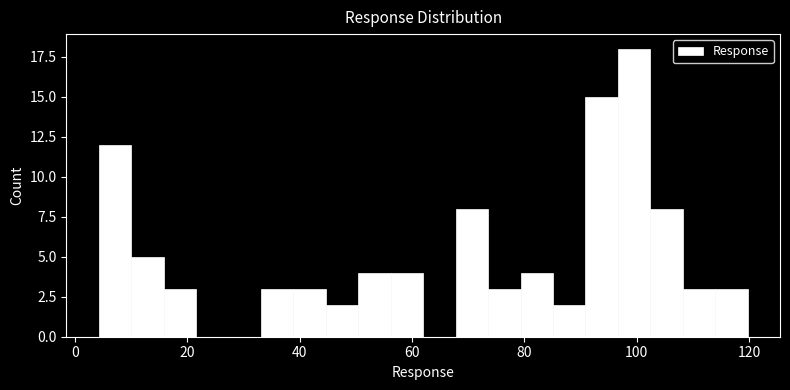

Around what value on the x-axis is the tallest bar? Give the approximate position of its centre, as read against the axis.

100